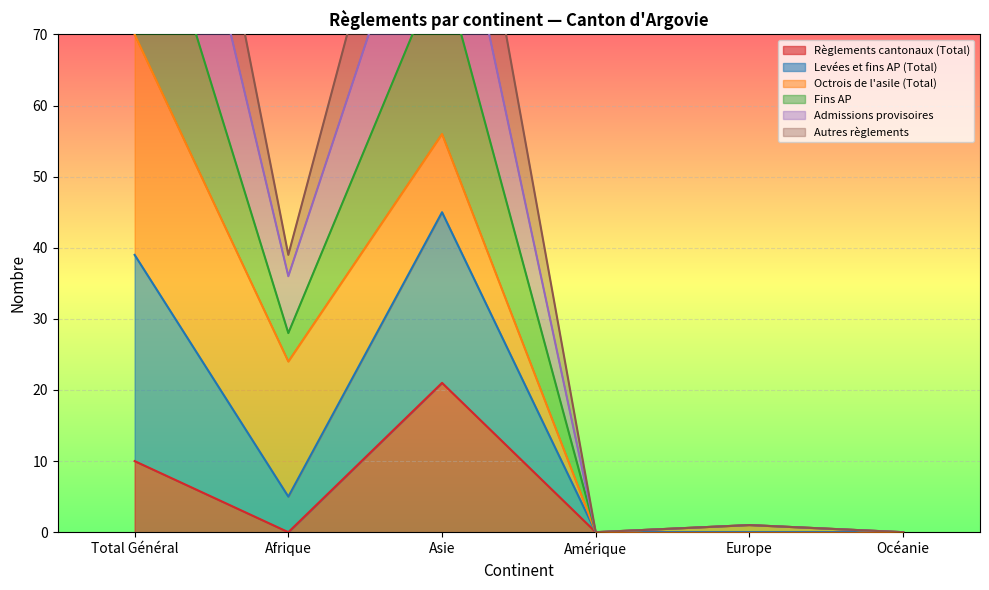

True or false: Règlements cantonaux (Total) has a value of -12 at Europe.

False